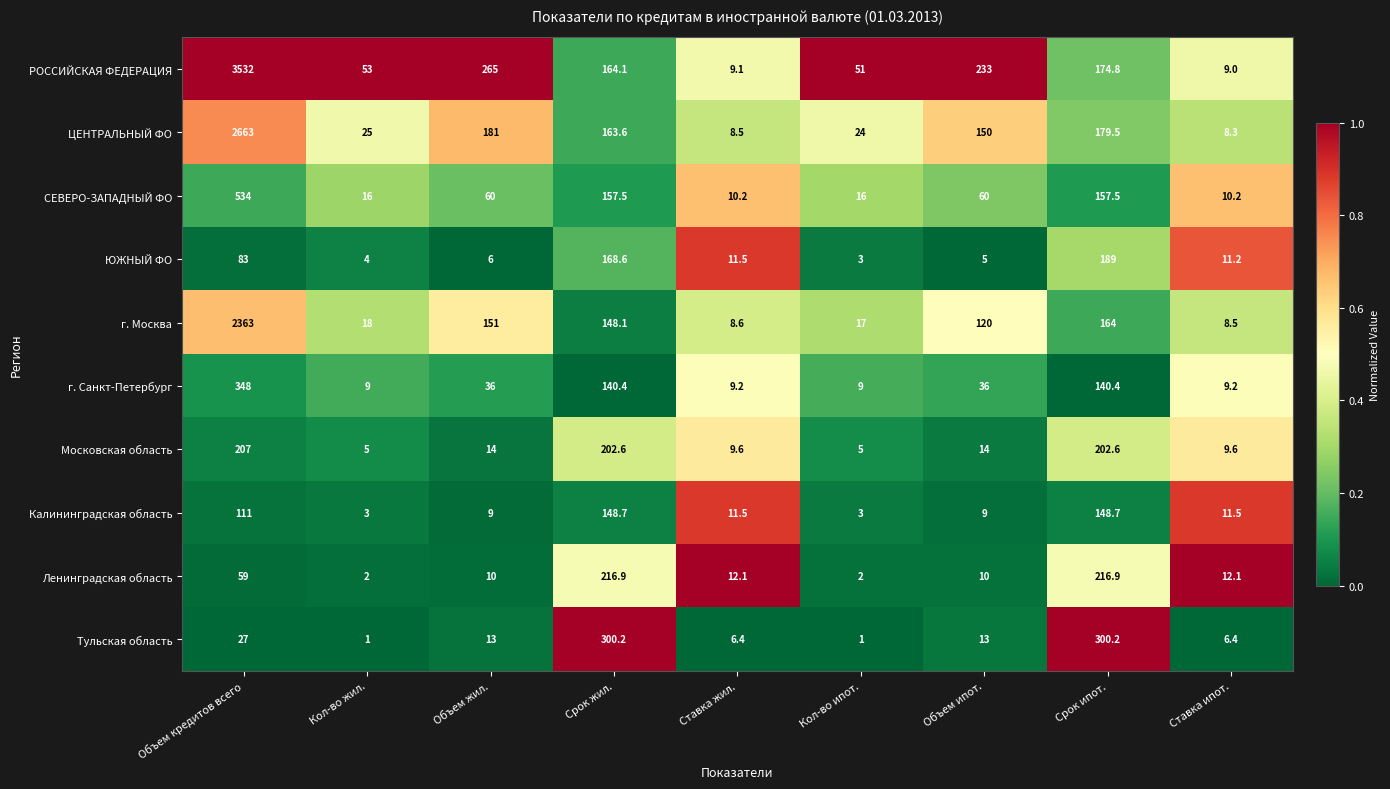

What is the total value across all series at Объем ипот.?

650.0